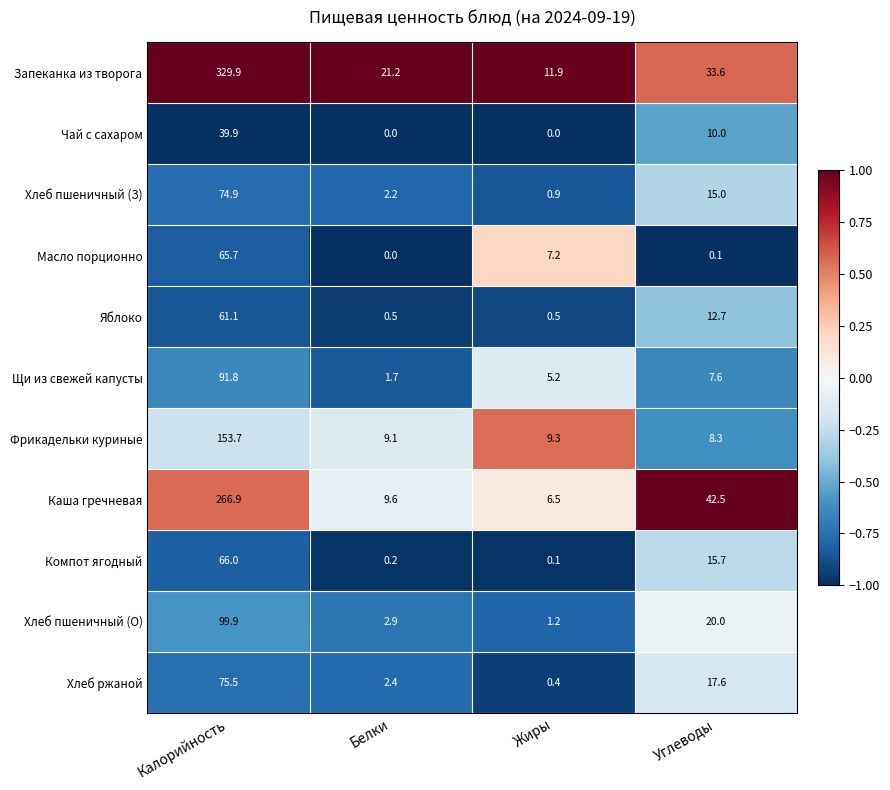

The Хлеб пшеничный (З) series shows 3.8 at Белки. True or false?

False